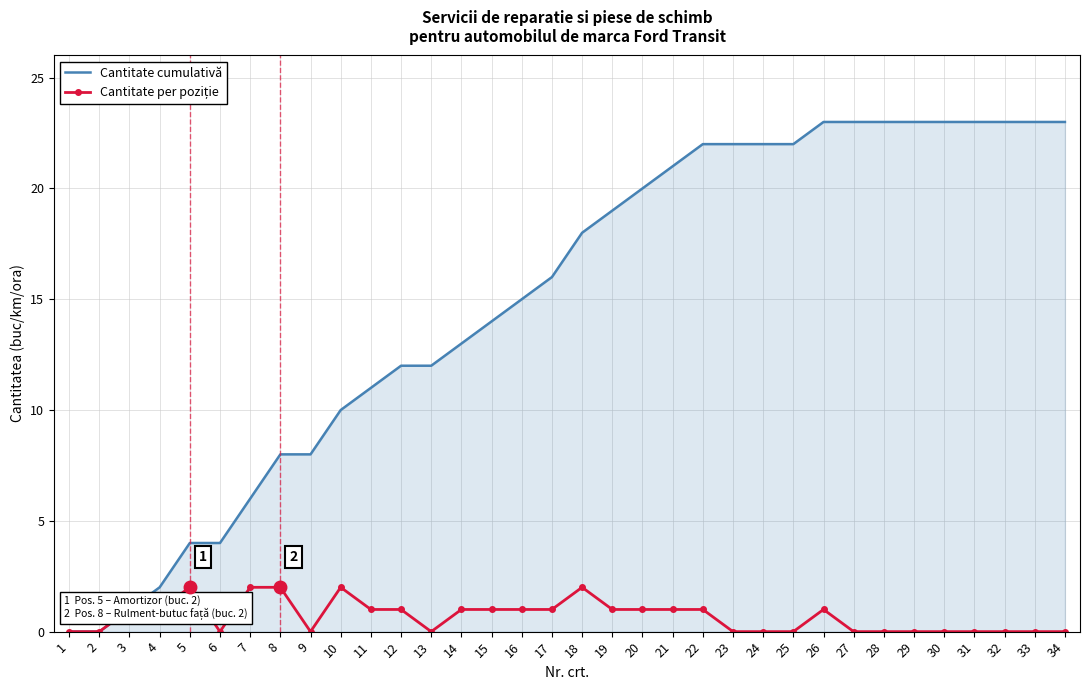

Which series has the widest spread of values?

Cantitate cumulativă